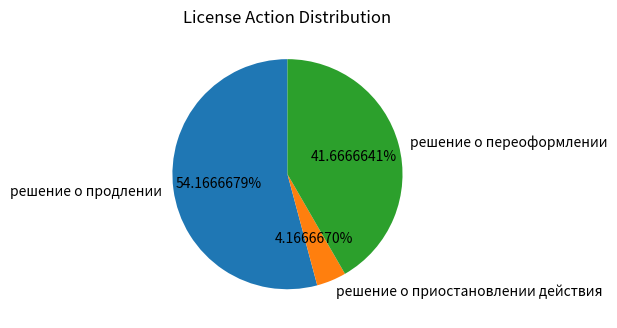

How many slices are in this pie chart?

3